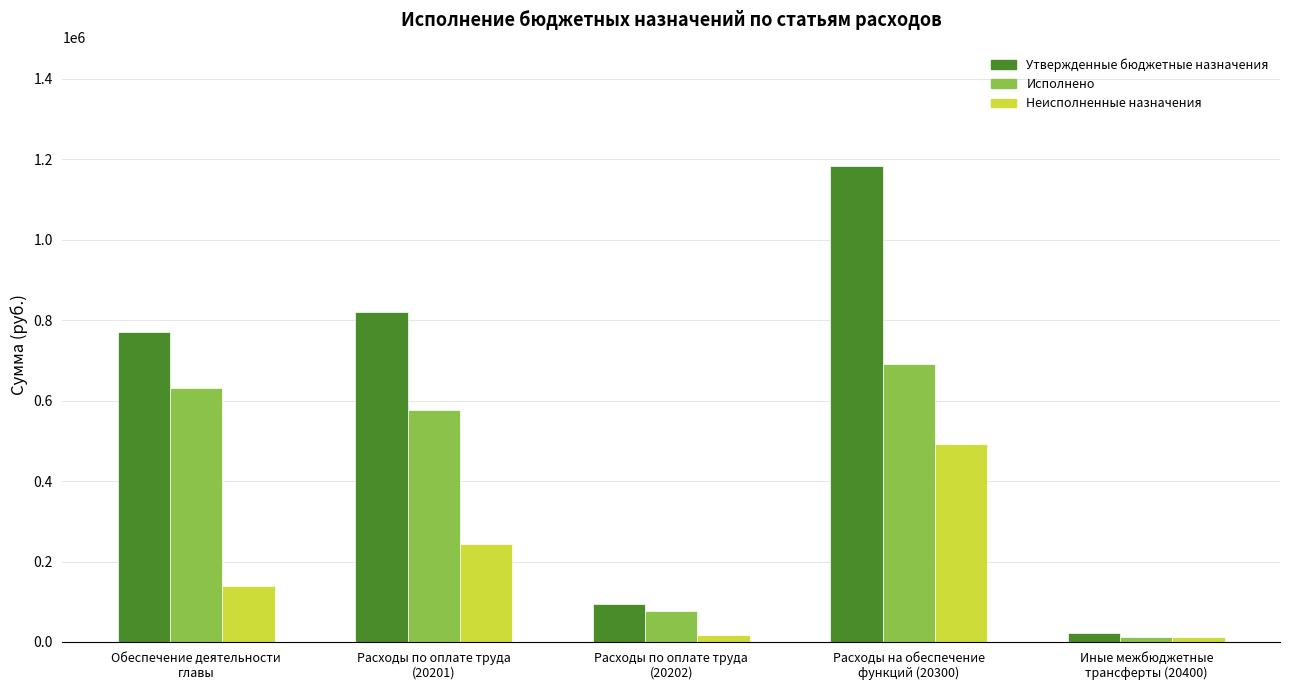

Which series has the widest spread of values?

Утвержденные бюджетные назначения